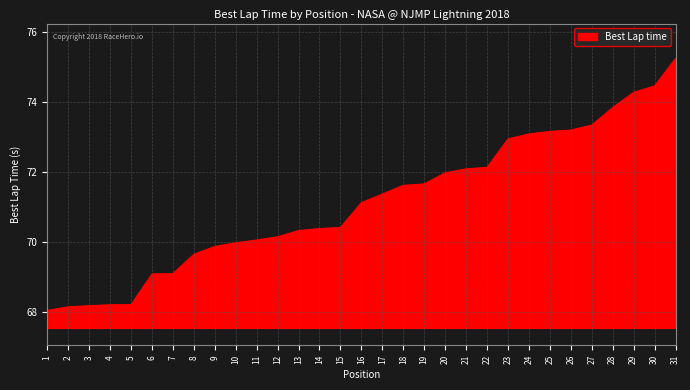

How many lines are shown in the chart?

1